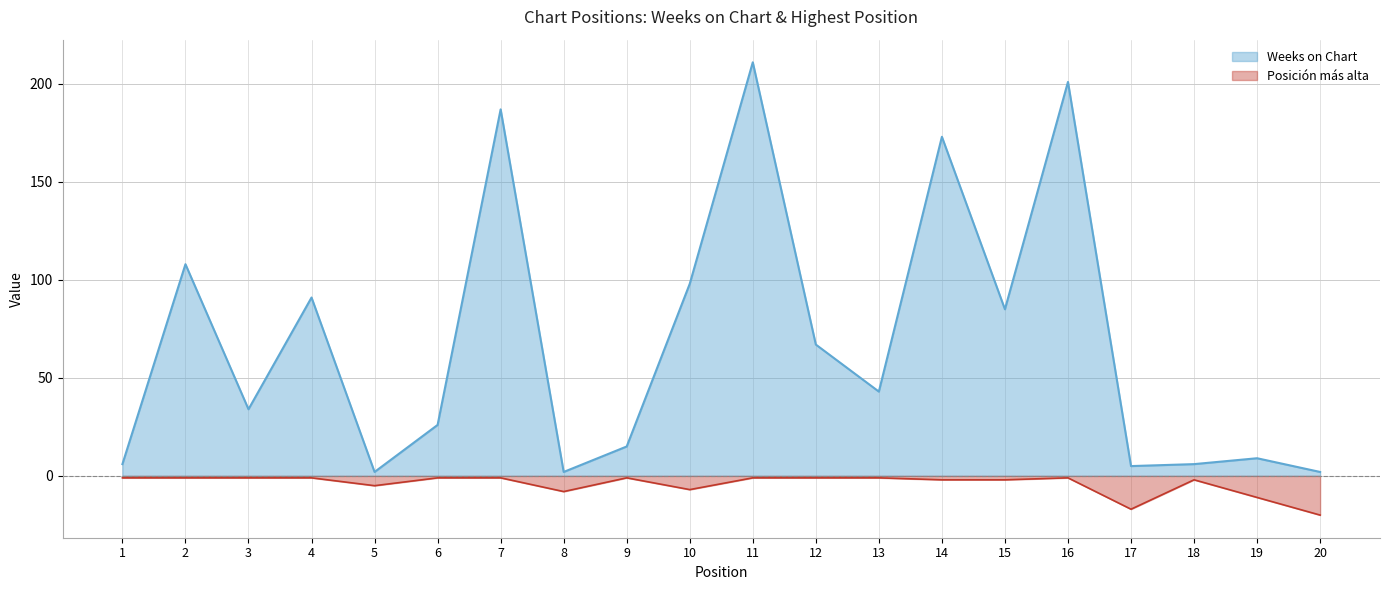

List the series in order of their peak value, lowest first.

Posición más alta, Weeks on Chart